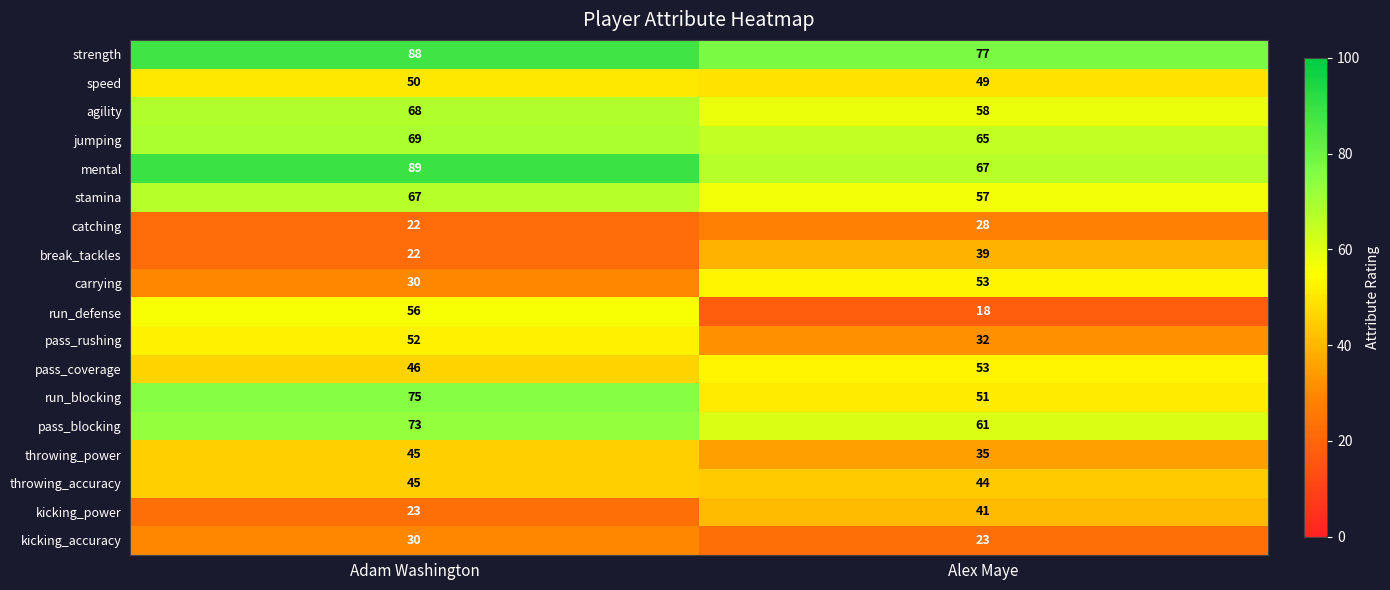

How many series are shown in this chart?

18